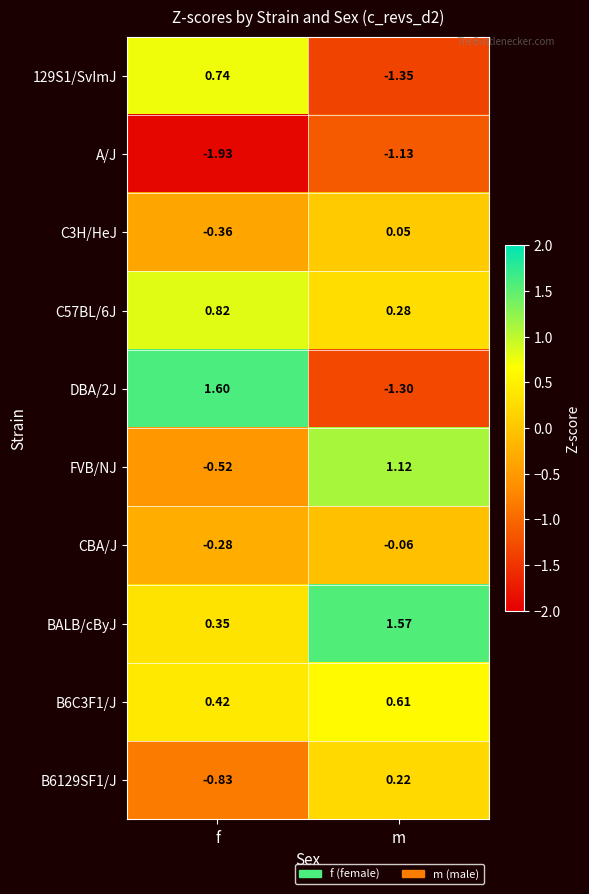

Which series has the largest total across all categories?

BALB/cByJ